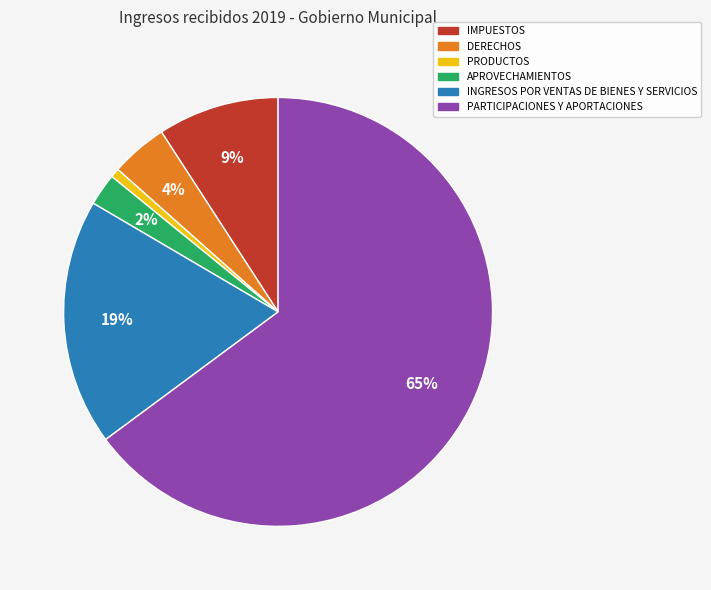

How many slices are in this pie chart?

6